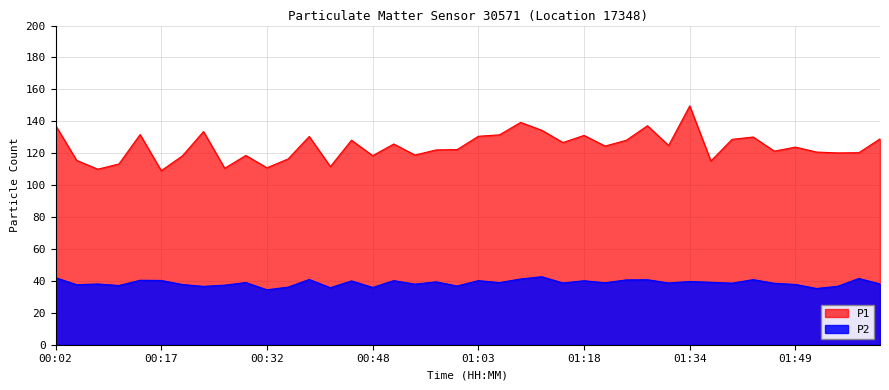

How many lines are shown in the chart?

2